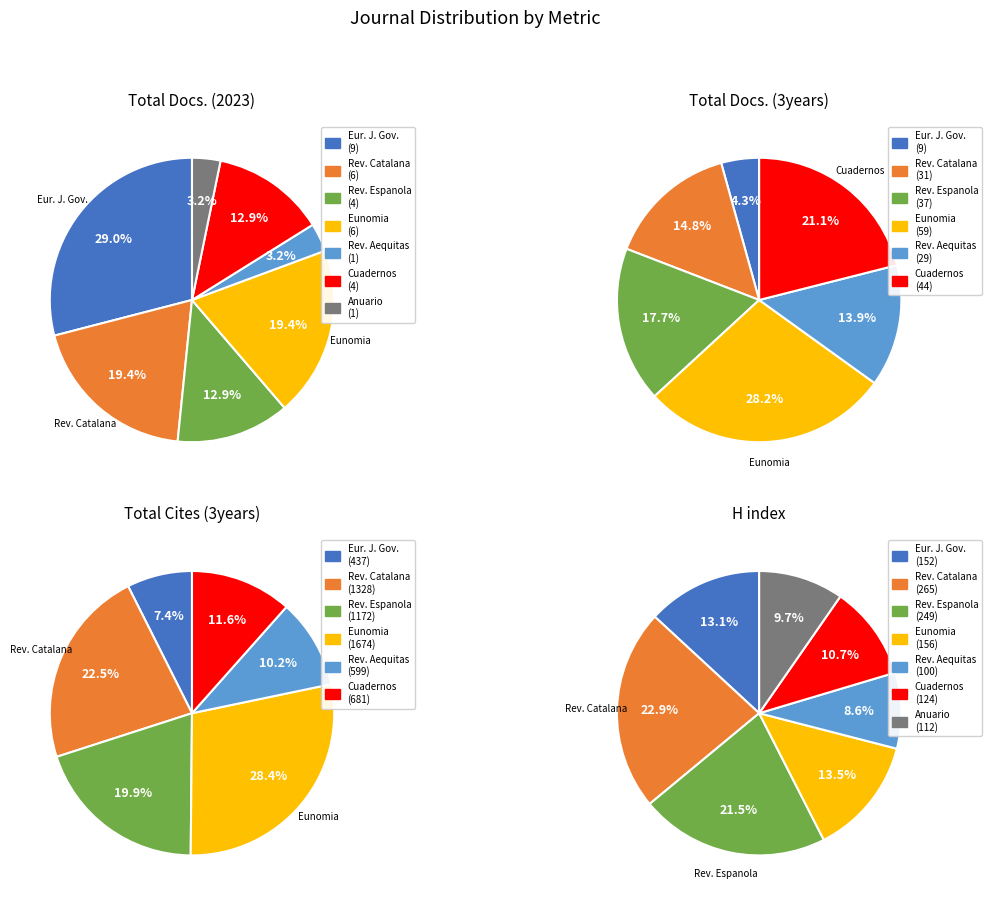

Rank the series by their maximum value, from highest to lowest.

Total Cites (3years), H index, Total Docs. (3years), Total Docs. (2023)